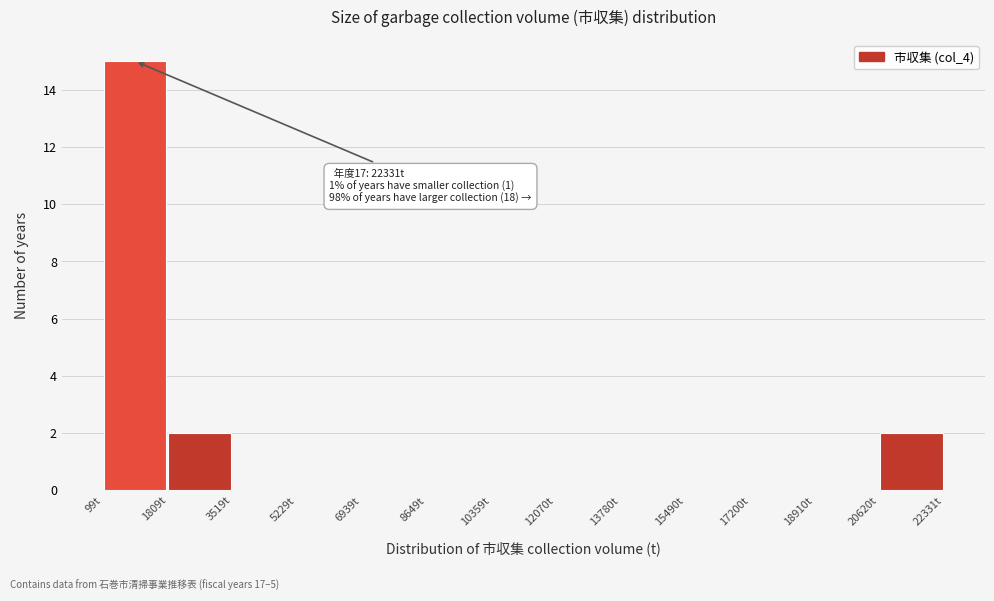

Over which range of the x-axis is the bar tallest?

0 to 1800